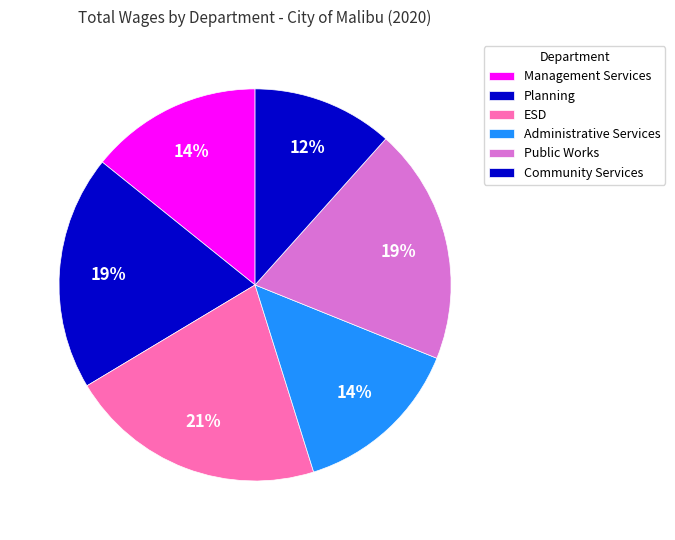

How many segments does this pie chart have?

6